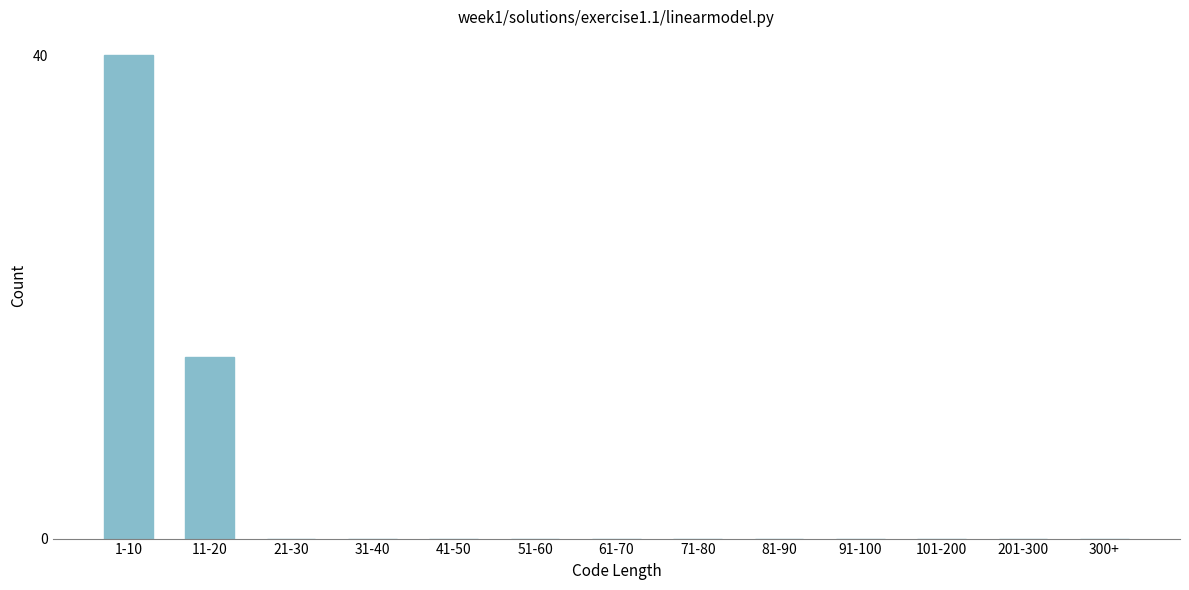

Reading right to left, list all the values displayed in this chart.

300+=0	201-300=0	101-200=0	91-100=0	81-90=0	71-80=0	61-70=0	51-60=0	41-50=0	31-40=0	21-30=0	11-20=15	1-10=40